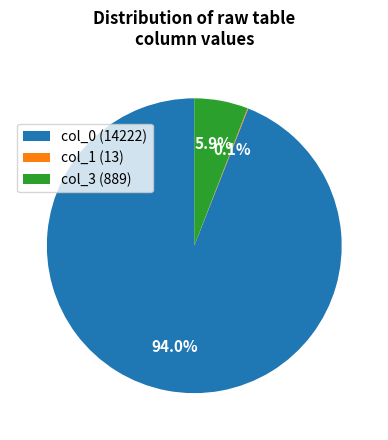

Which category has the biggest portion of the pie?

col_0